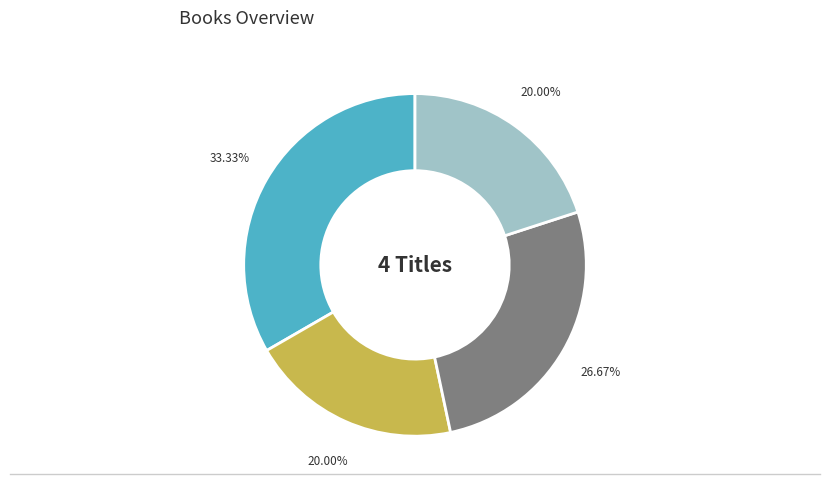

What is the smallest slice in the pie chart?

Peculiar Incident on Shady Street